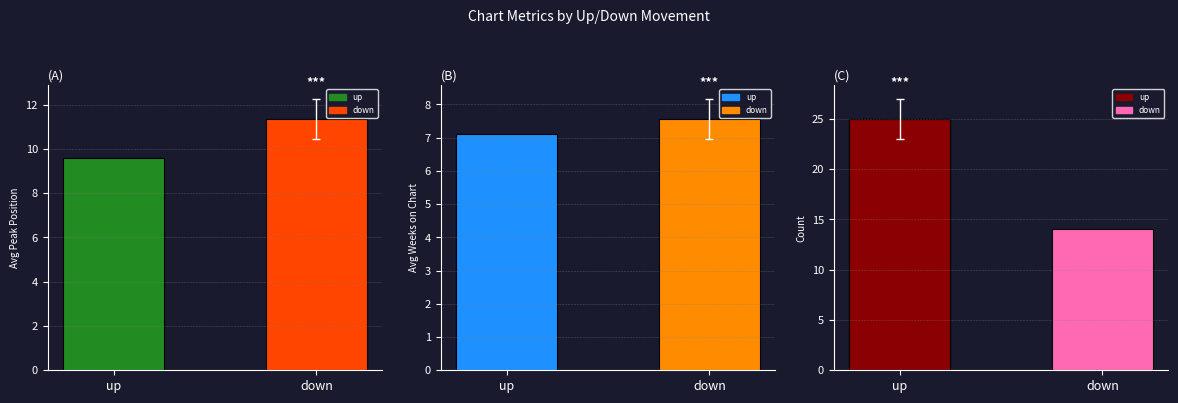

How many Count values are between 14 and 25?

2